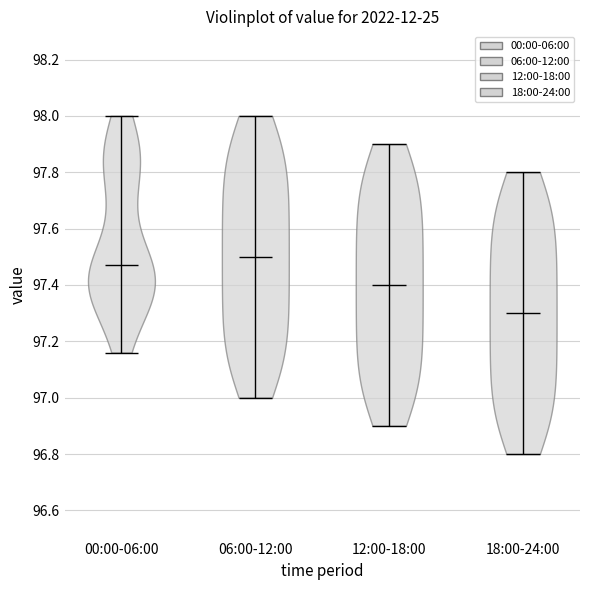

Reading left to right, read every violin against the y-axis: where its median line is, and the lowest and highest points it reaches. The values are not printed on the chart, so give them approximately, as read against the axis.

00:00-06:00: median line 97.48, lowest point 97.16, highest point 98.00
06:00-12:00: median line 97.50, lowest point 97.00, highest point 98.00
12:00-18:00: median line 97.40, lowest point 96.90, highest point 97.90
18:00-24:00: median line 97.30, lowest point 96.80, highest point 97.80